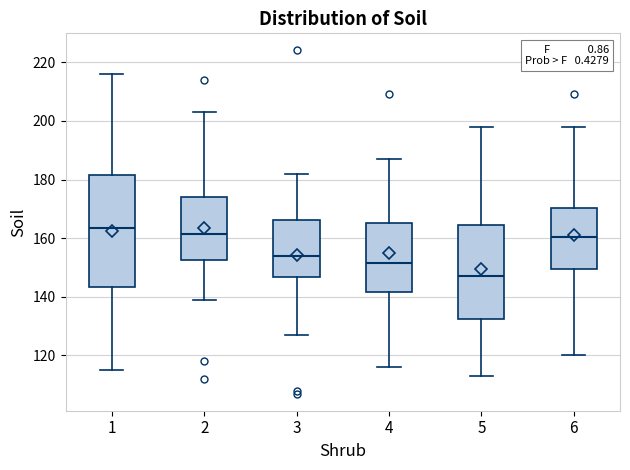

Which box's median line is the highest?

1